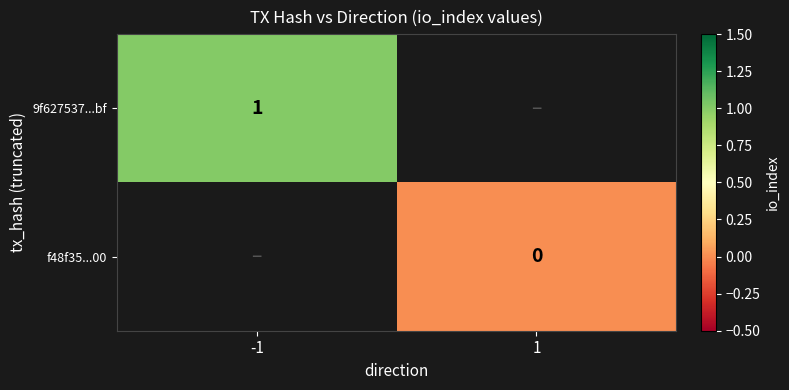

The value of 9f627537...bf at -1 is 1. True or false?

True